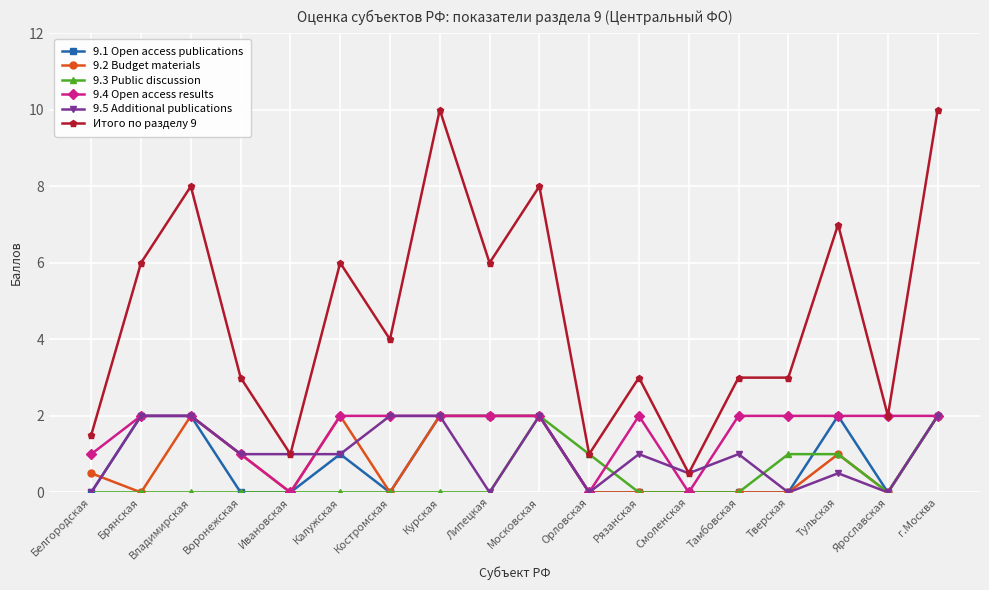

Where is the first local minimum for 9.4 Open access results?

Ивановская